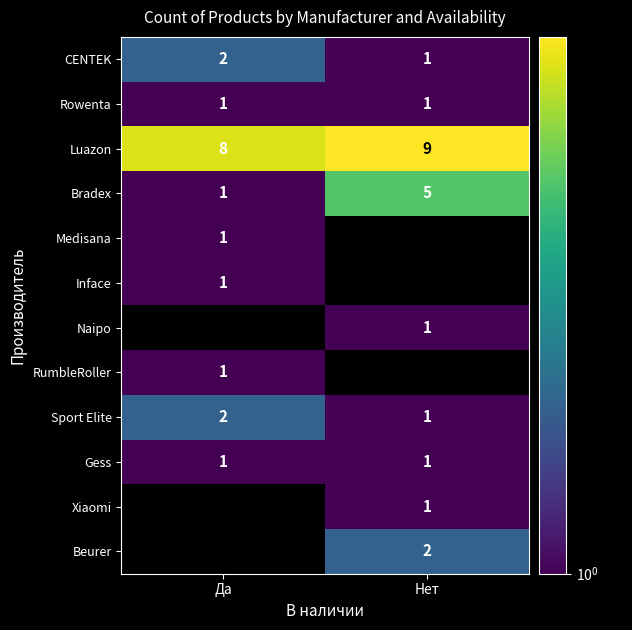

The Bradex series shows 5 at Нет. True or false?

True